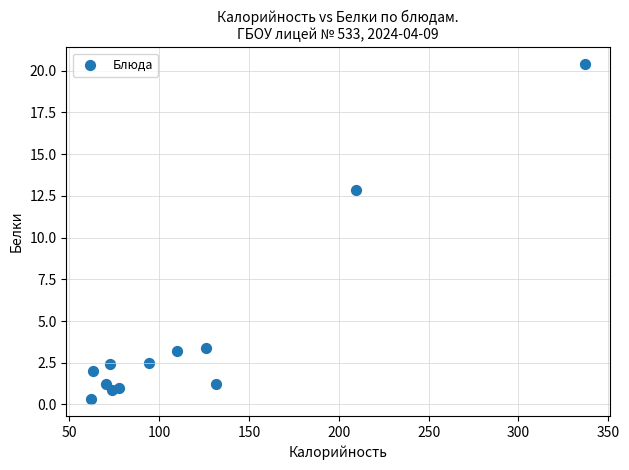

What is the range of Y values (max minus min)?

20.1